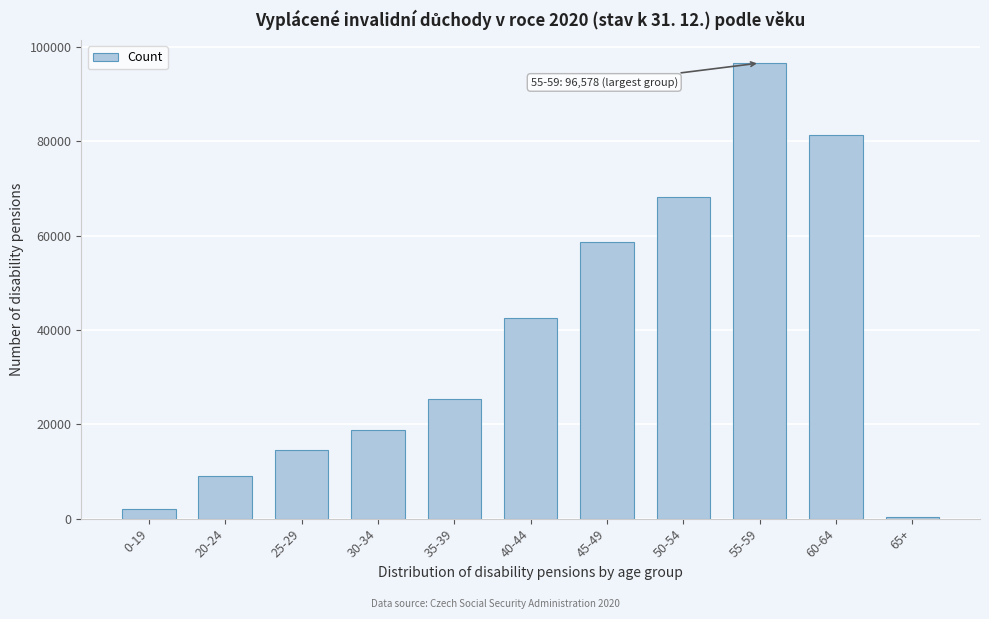

Reading right to left, list all the values displayed in this chart.

379	81262	96578	68252	58669	42451	25399	18885	14605	9086	2073